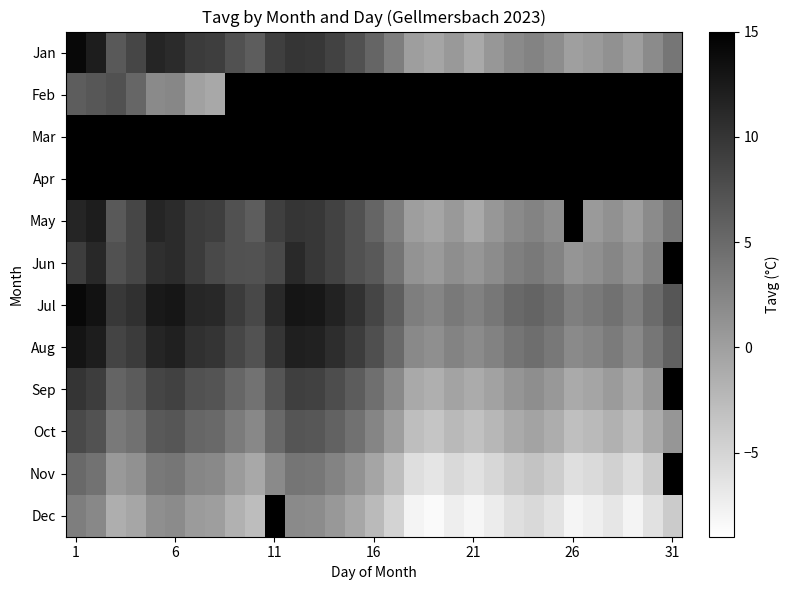

What is the difference between the second highest and minimum values in the Jan series?

13.1